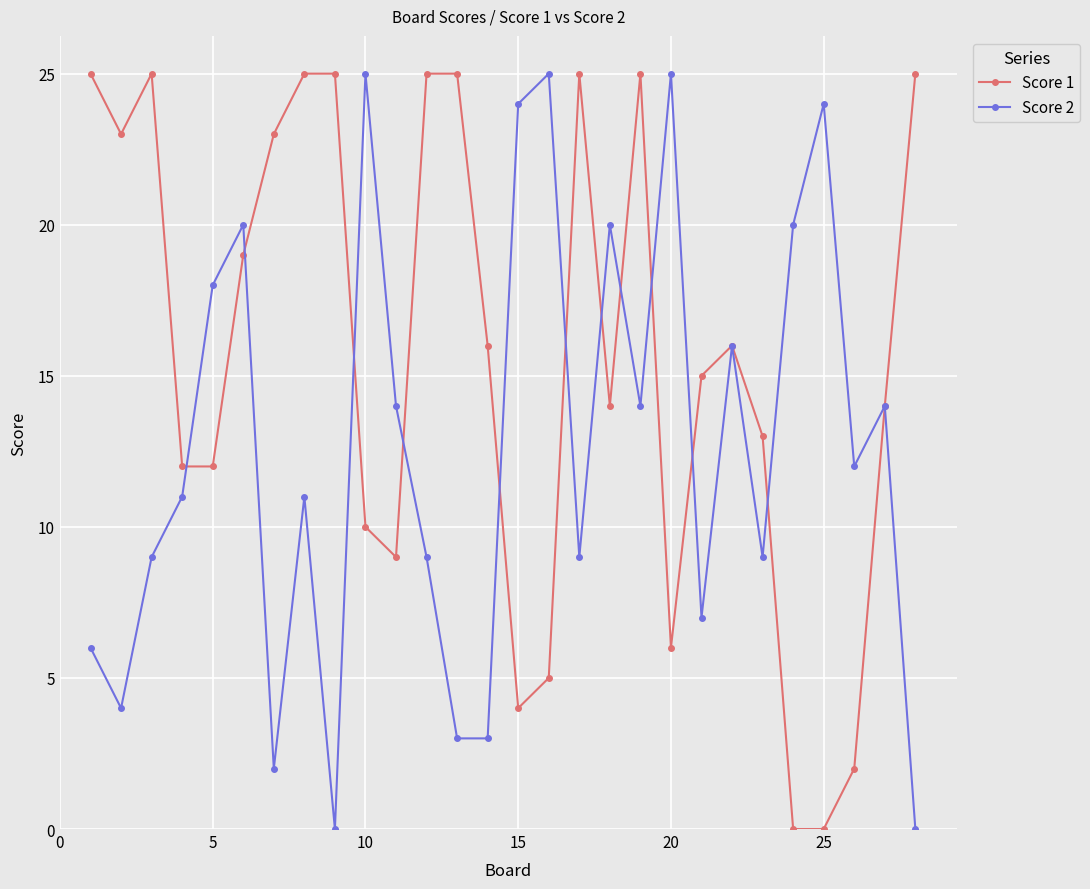

Which series has the largest total across all categories?

Score 1